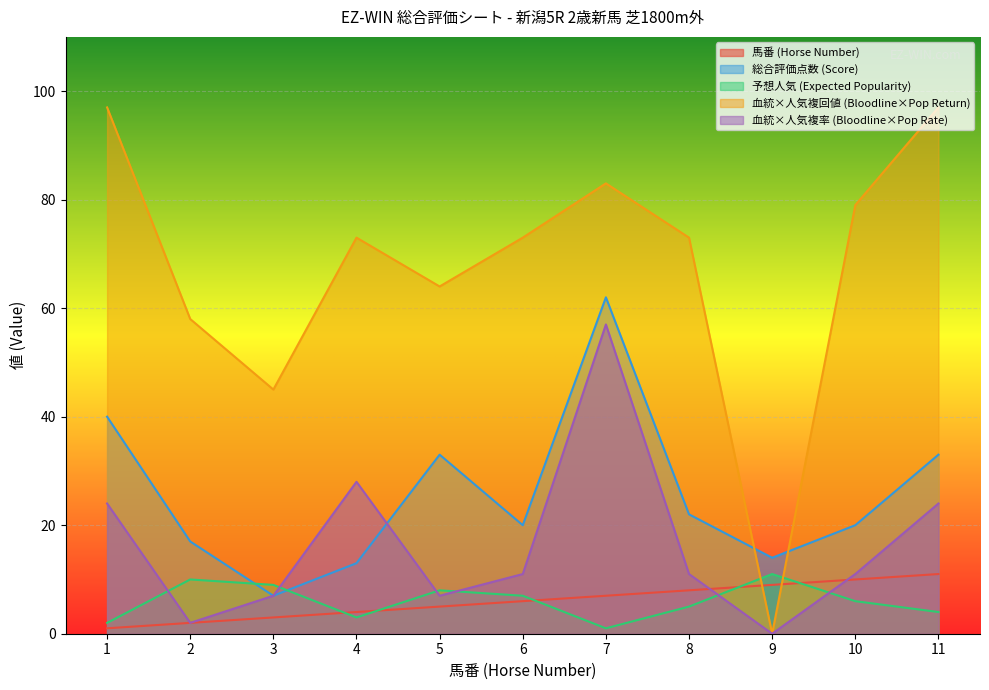

True or false: 予想人気 (Expected Popularity) has a value of 6 at 10.

True